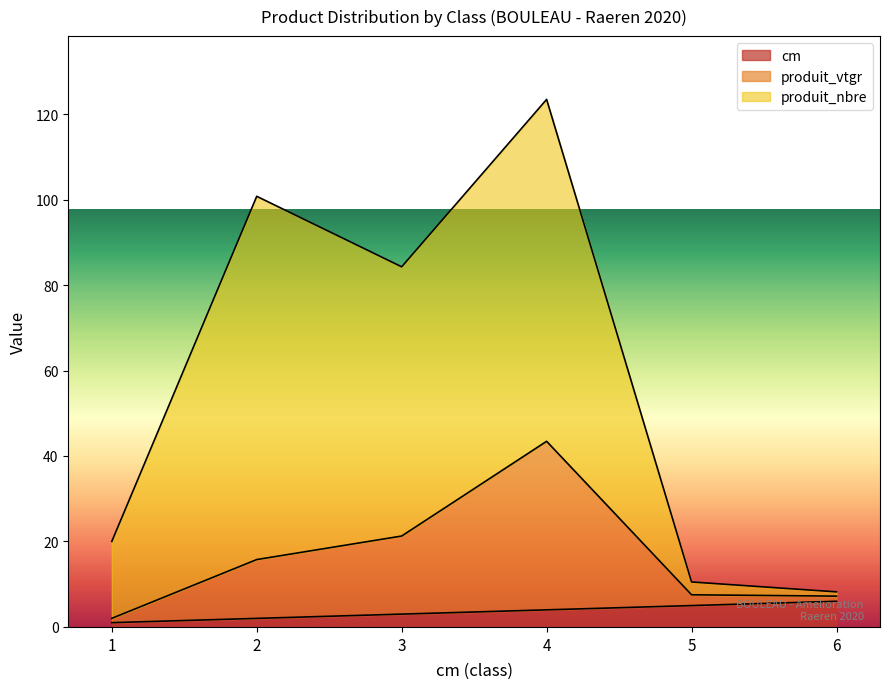

True or false: produit_nbre and cm intersect in this chart.

False